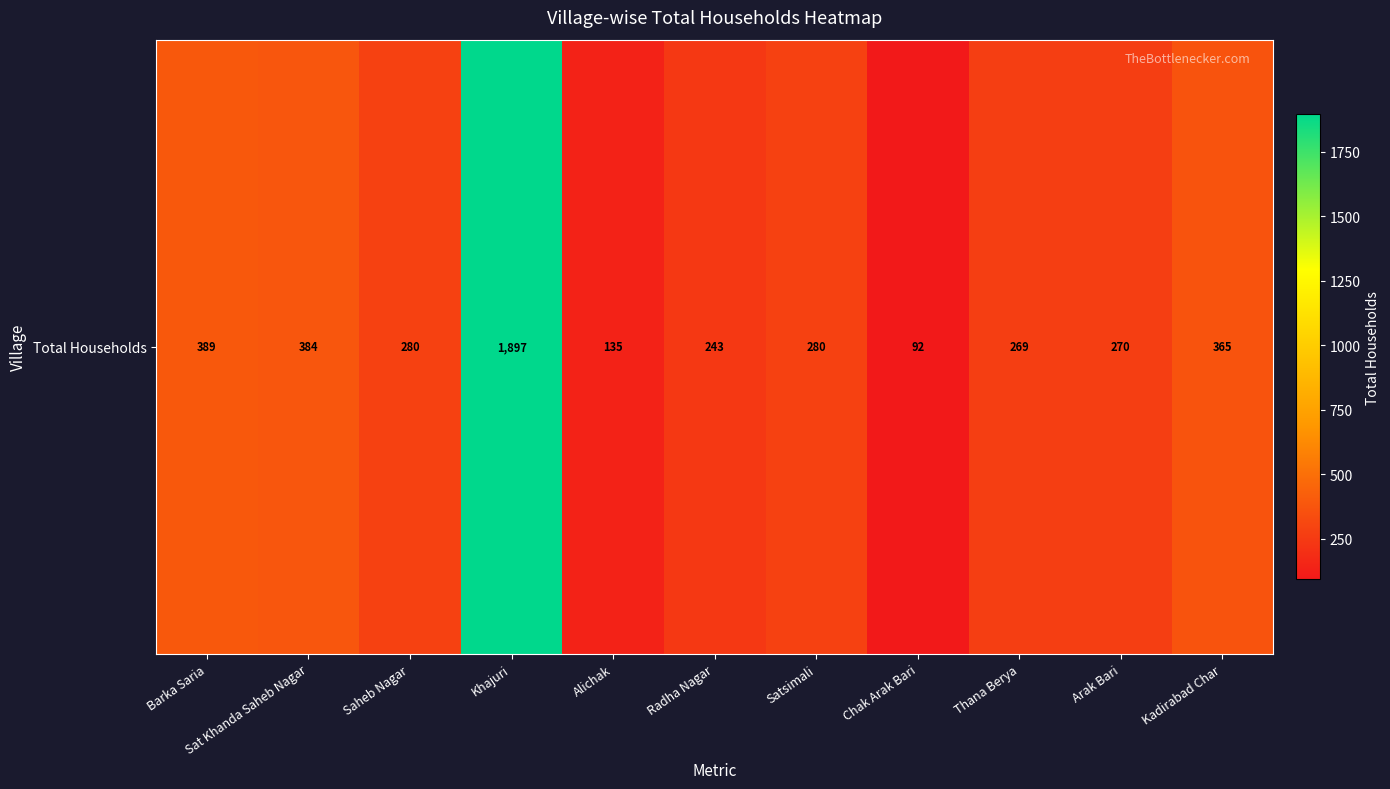

Which label corresponds to the smallest value in the chart?

Chak Arak Bari